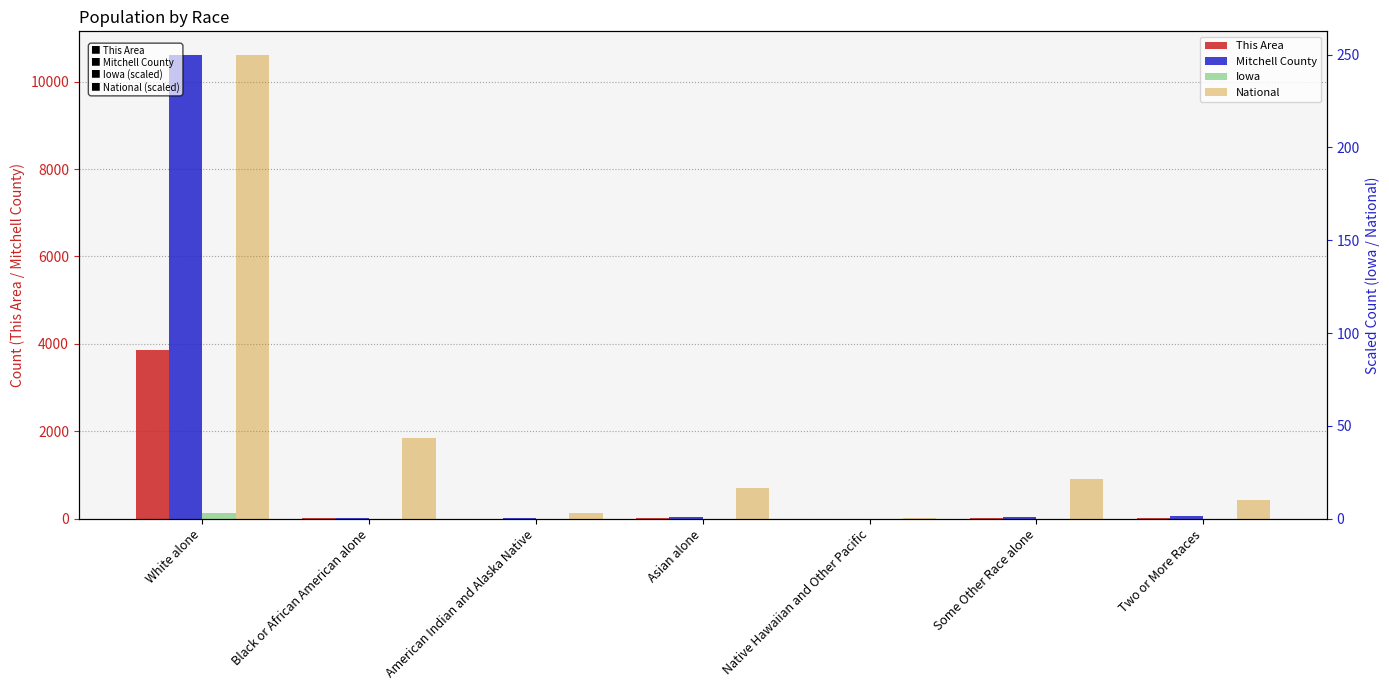

Which series has the largest total across all categories?

Mitchell County